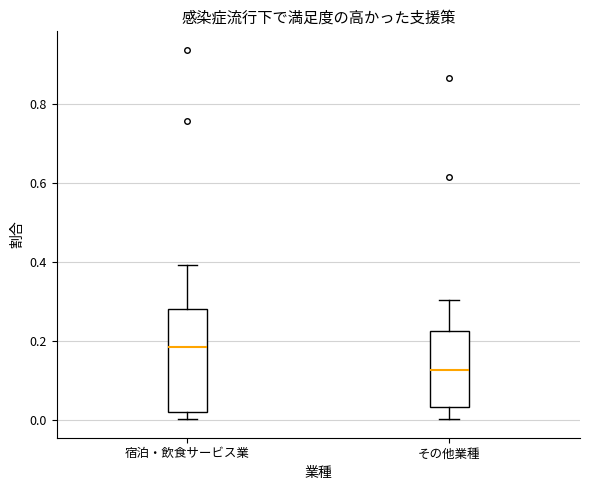

Reading left to right, read every box against the y-axis: the position of its median line, the range the box covers, and the ends of its whiskers. The values are not printed on the chart, so give them approximately, as read against the axis.

宿泊・飲食サービス業: median 0.18, box 0.02 to 0.28, whiskers 0.00 to 0.40
その他業種: median 0.12, box 0.04 to 0.22, whiskers 0.00 to 0.30